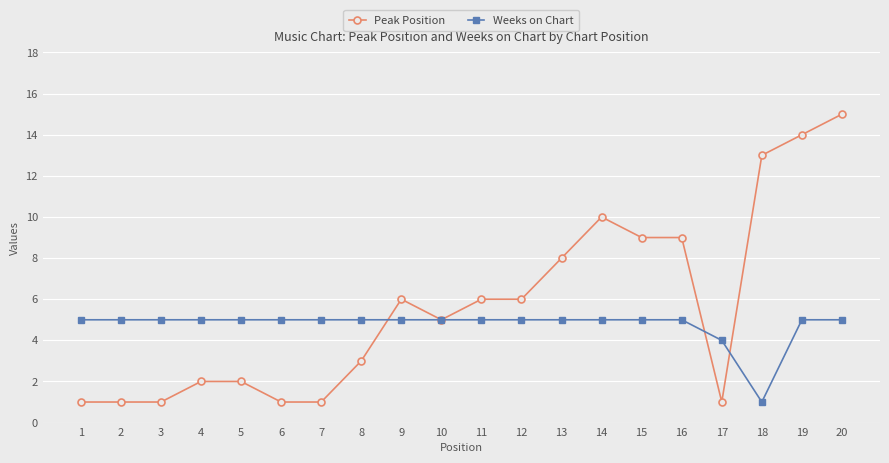

Which series has the largest total across all categories?

Peak Position